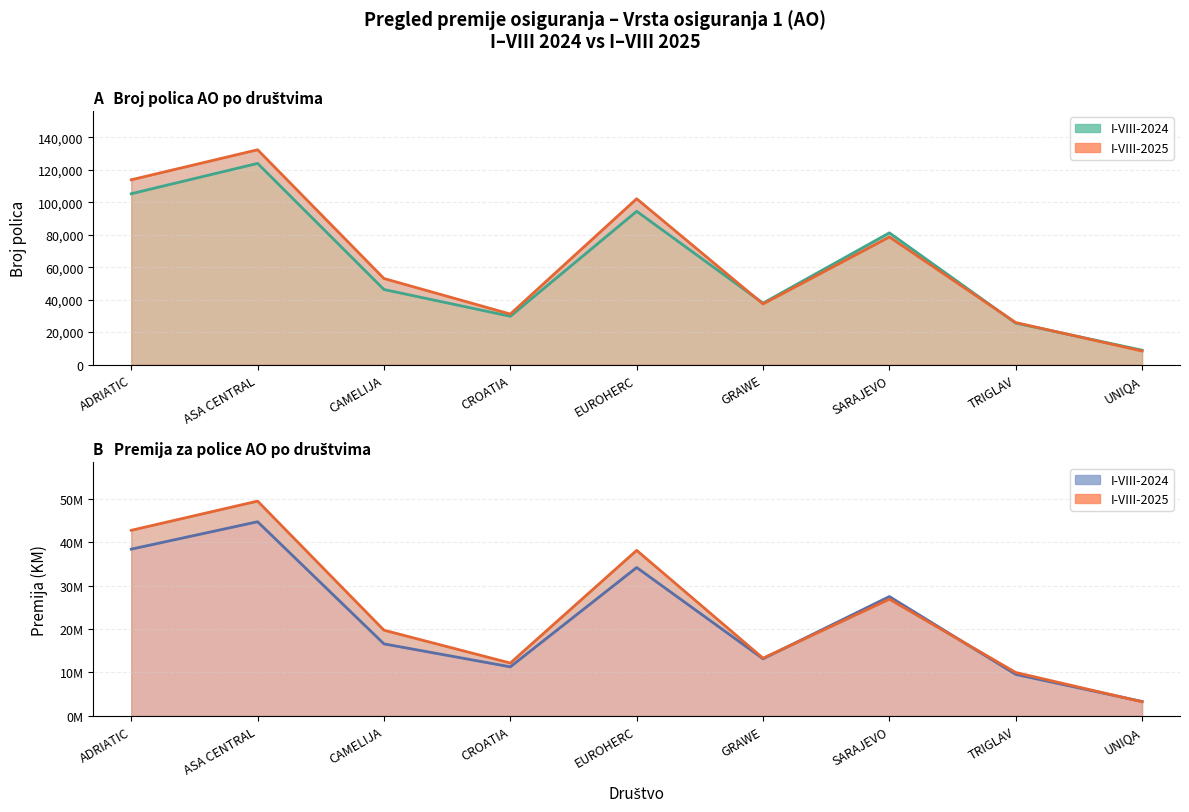

In Broj polica I-VIII-2025, how many points are higher than both neighbors (excluding endpoints)?

3